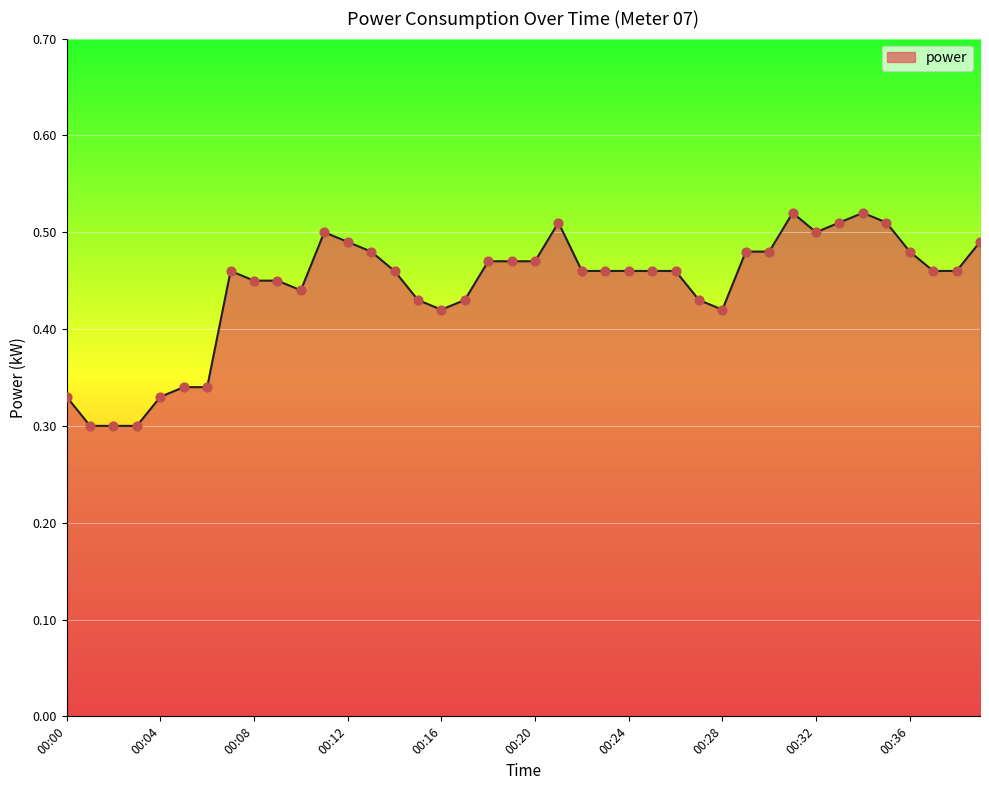

How many lines are shown in the chart?

1